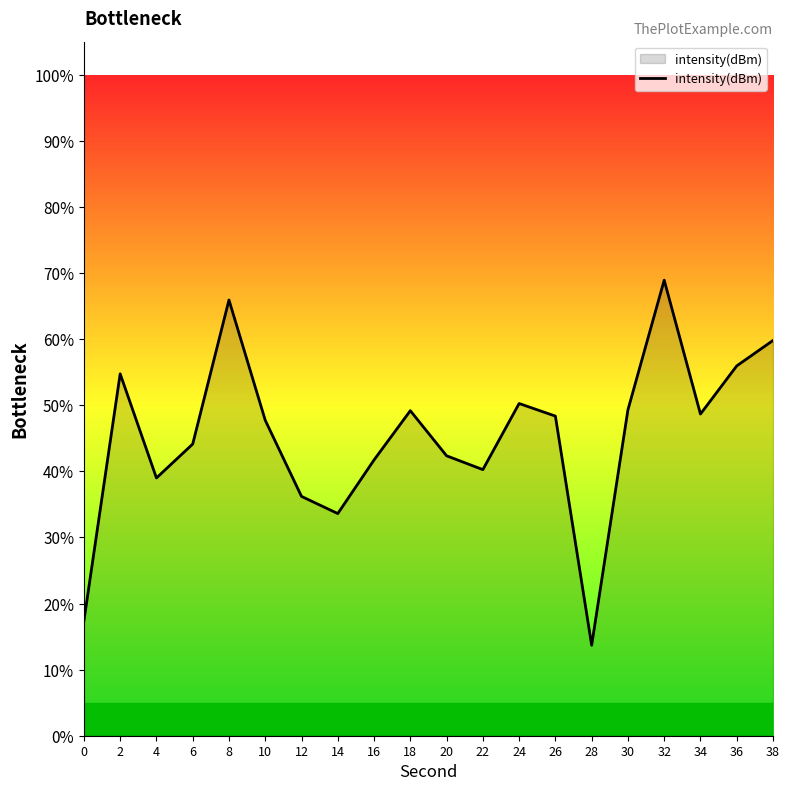

At which category does the chart reach its peak across all series?

32